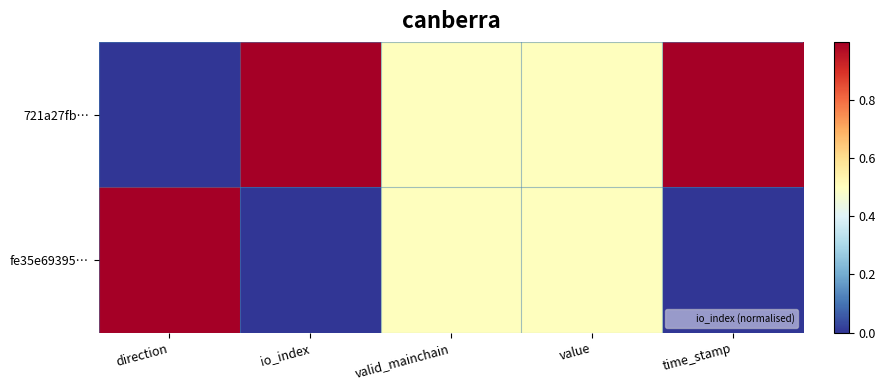

Between io_index and value, which series saw the biggest shift?

721a27fb…